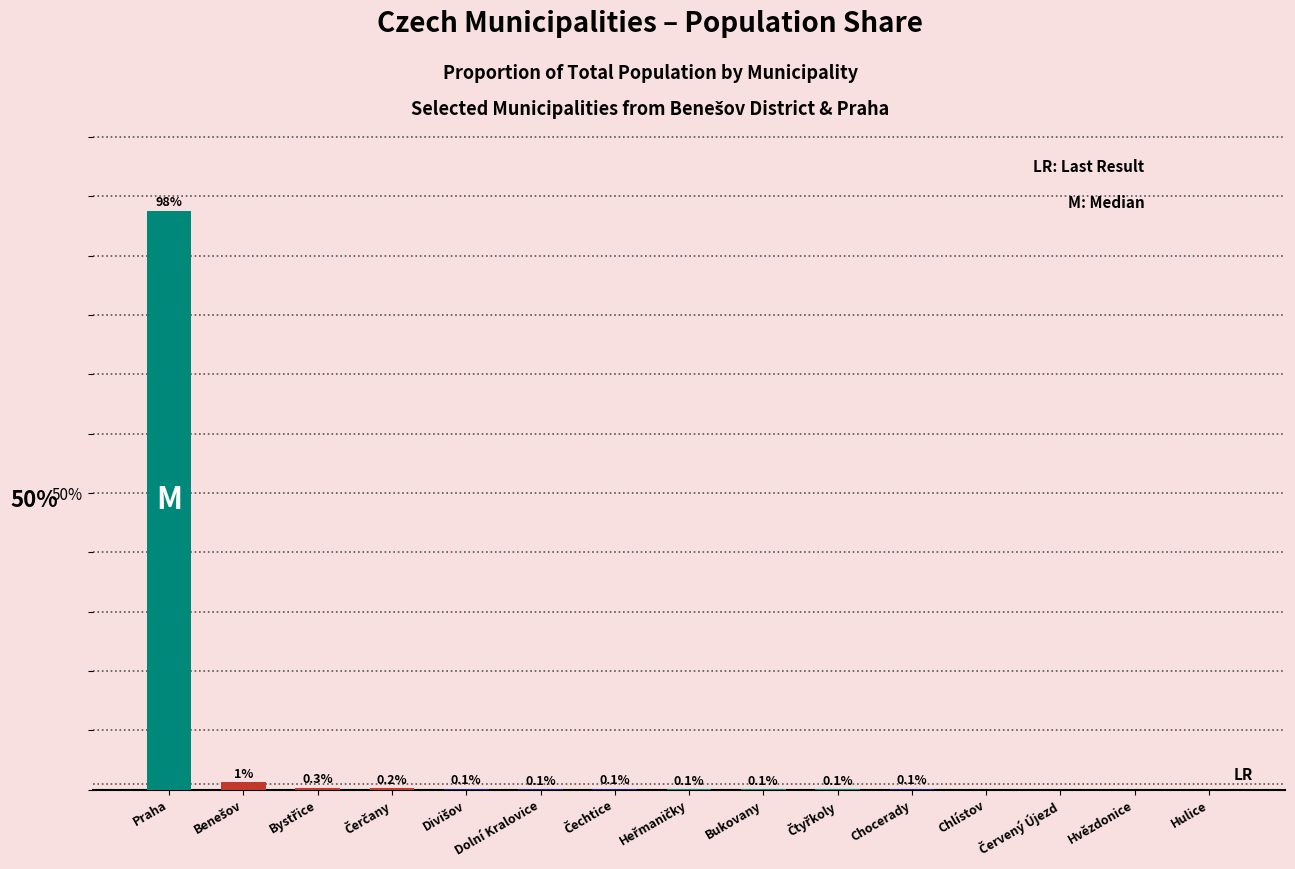

Which label corresponds to the largest value in the chart?

Praha